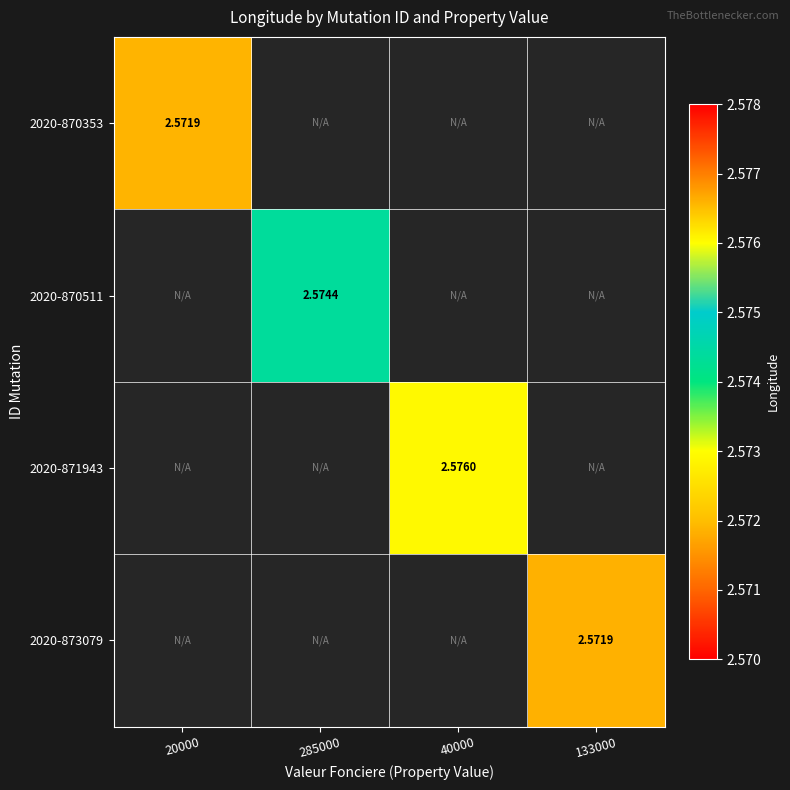

How many distinct data groups are displayed?

4